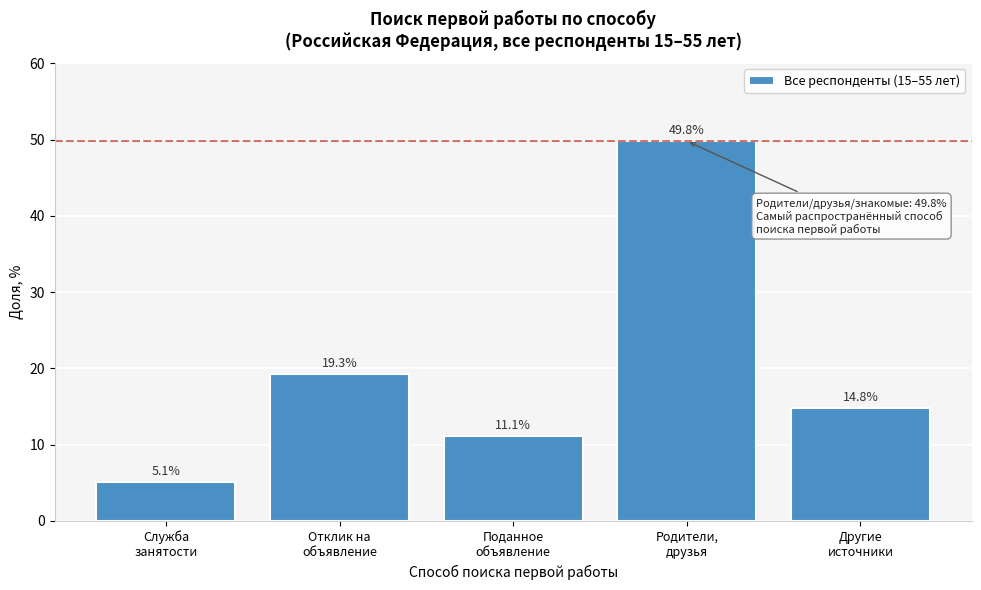

Reading left to right, what are all the values shown in this chart?

5.1	19.3	11.1	49.8	14.8